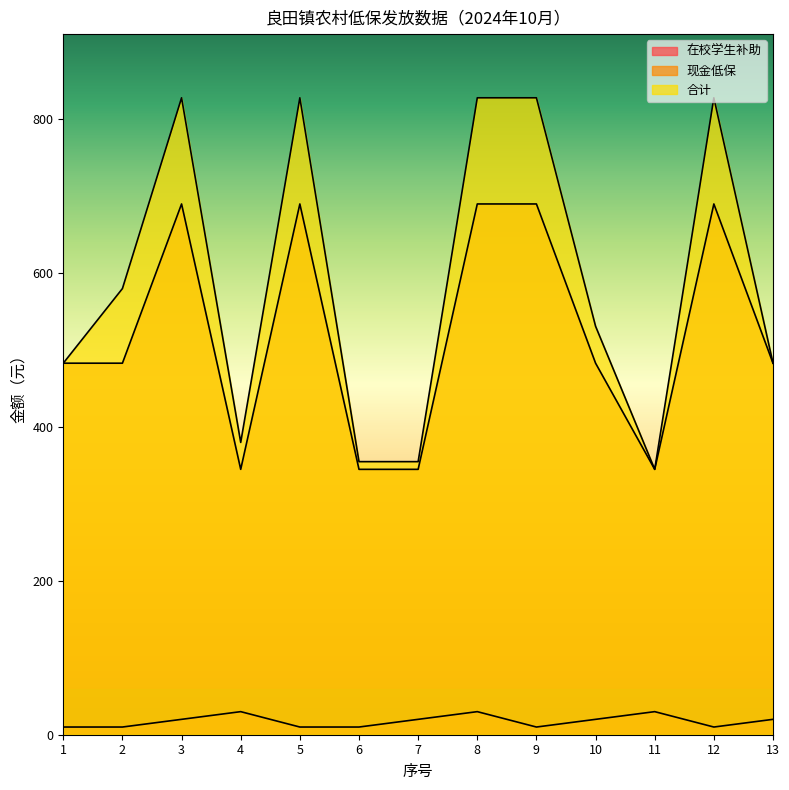

True or false: 现金低保 and 合计 cross at least once.

False